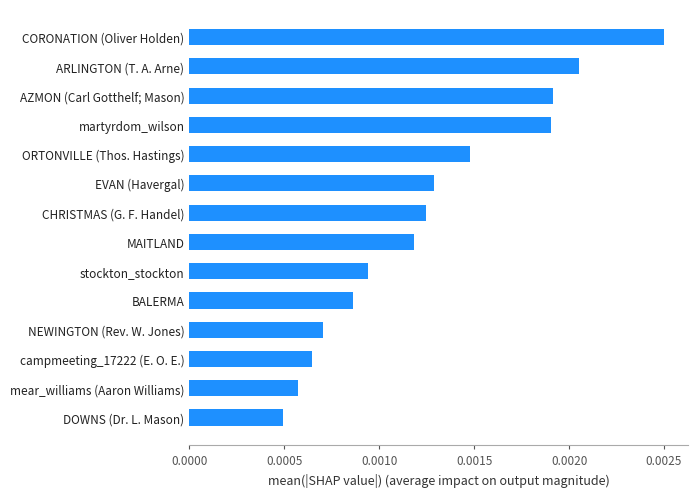

How many values are between 0 and 1?

14